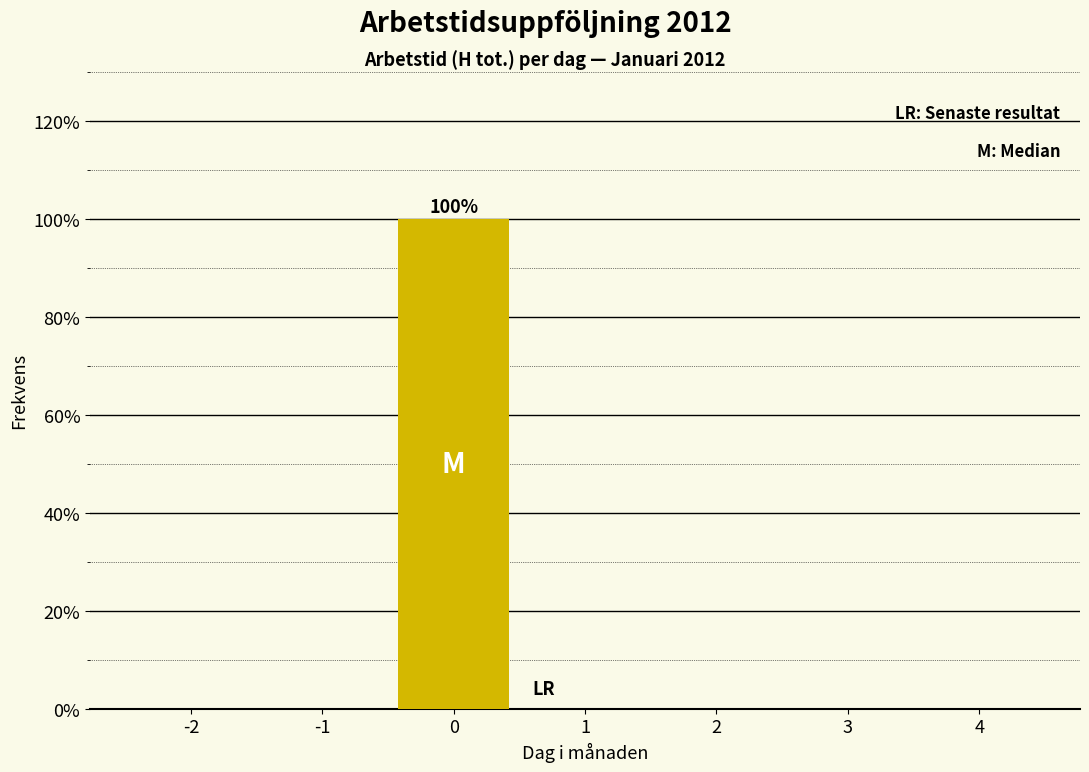

Reading right to left, list all the values displayed in this chart.

4=0	3=0	2=0	1=0	0=100	-1=0	-2=0